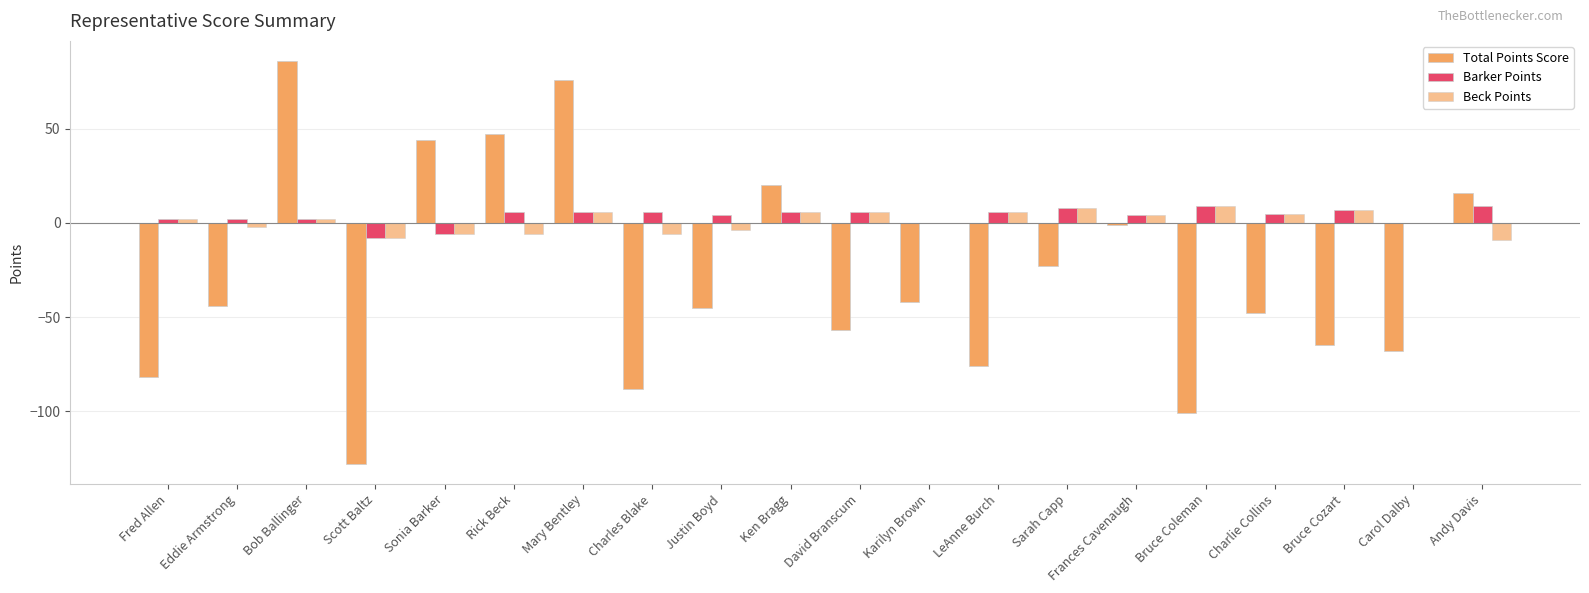

What is the average value of the Beck Points series?

1